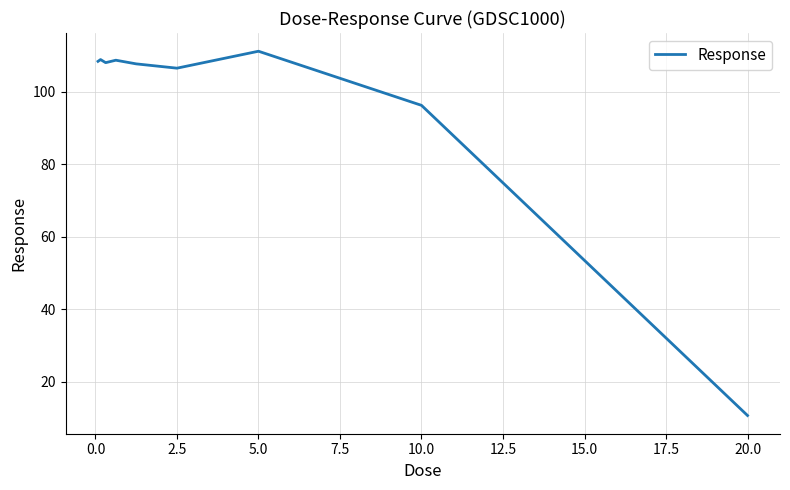

What is the greatest value displayed?

111.1